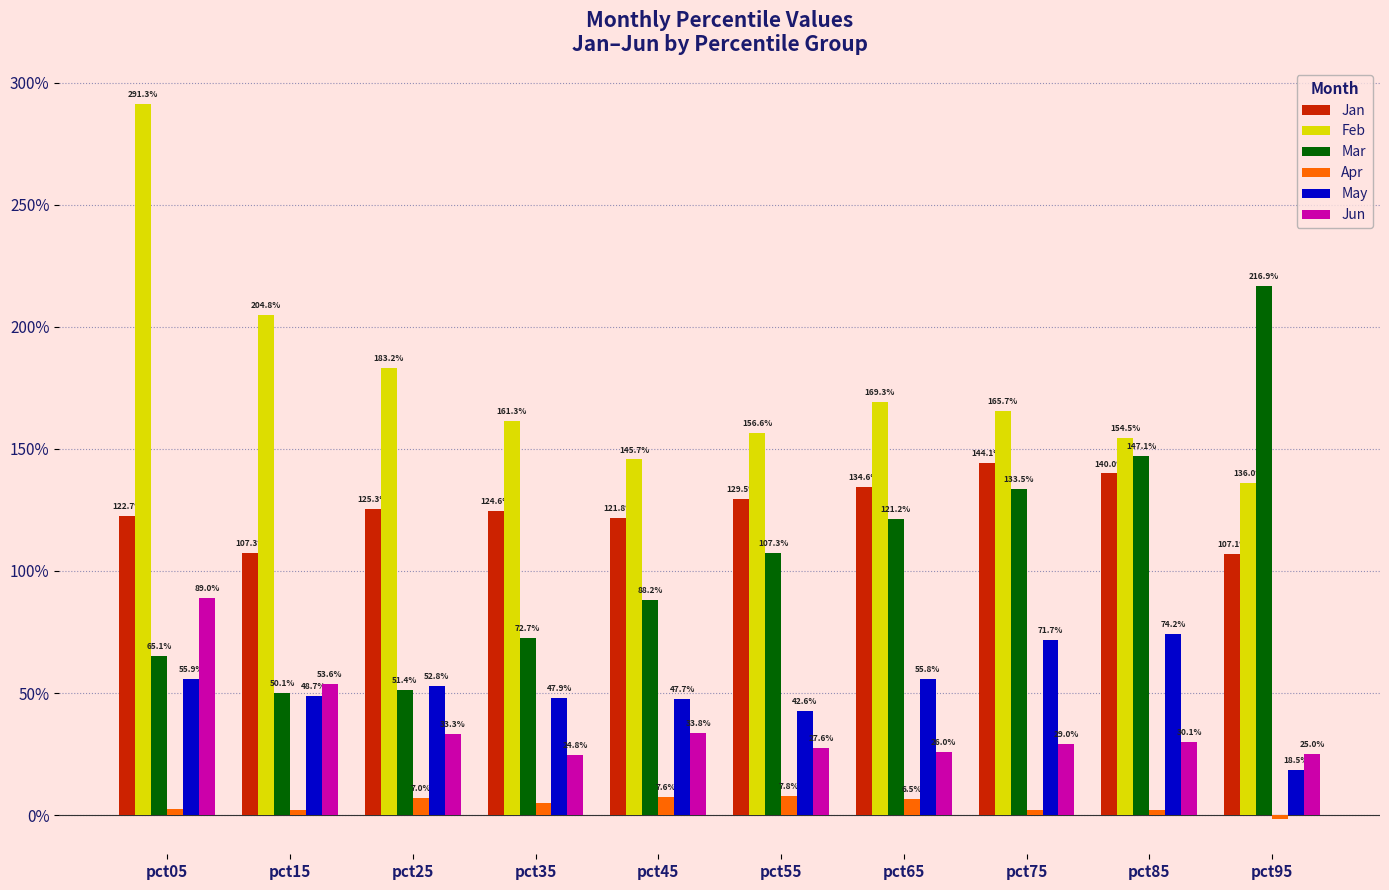

How many Jan values are between 1 and 2?

10